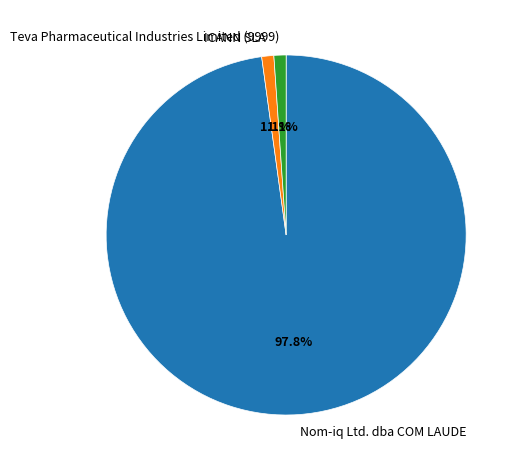

To the nearest percent, what portion does Nom-iq Ltd. dba COM LAUDE represent?

98%